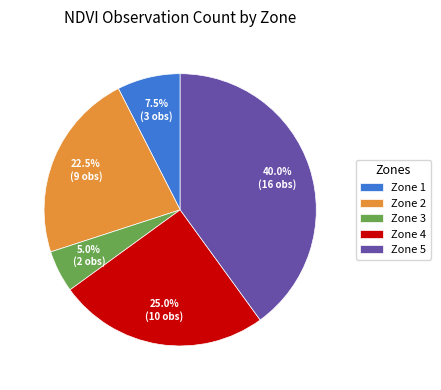

Is there a majority slice in this chart?

No